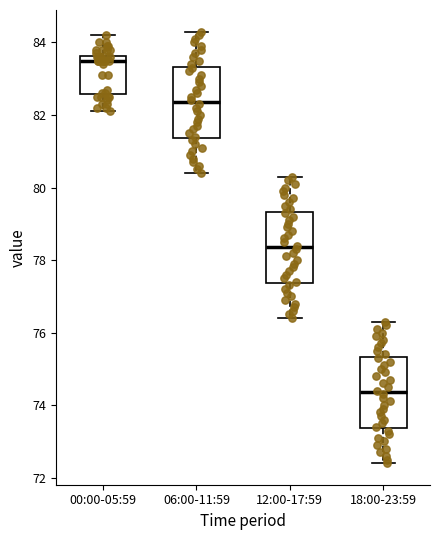

Which box has the lowest median line?

18:00-23:59